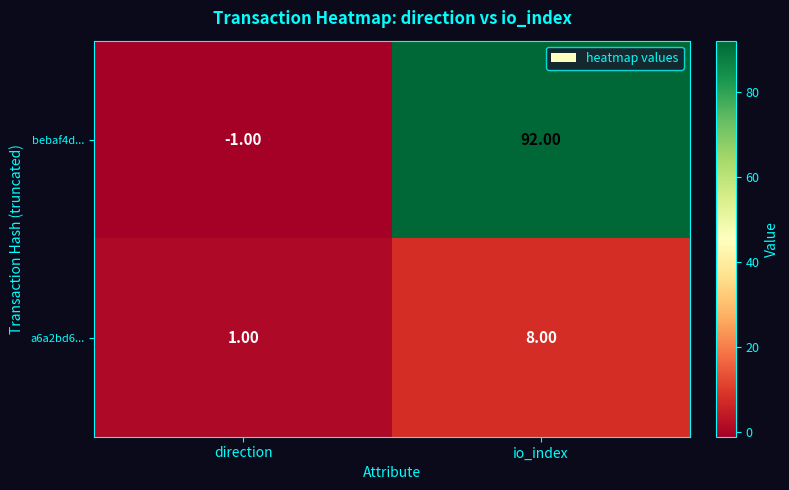

Rank the series by their average value, from highest to lowest.

bebaf4d..., a6a2bd6...